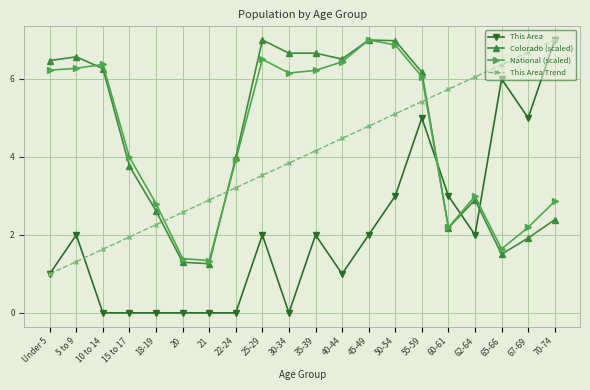

What are all the series names shown in the legend?

This Area, Colorado (scaled), National (scaled), This Area Trend